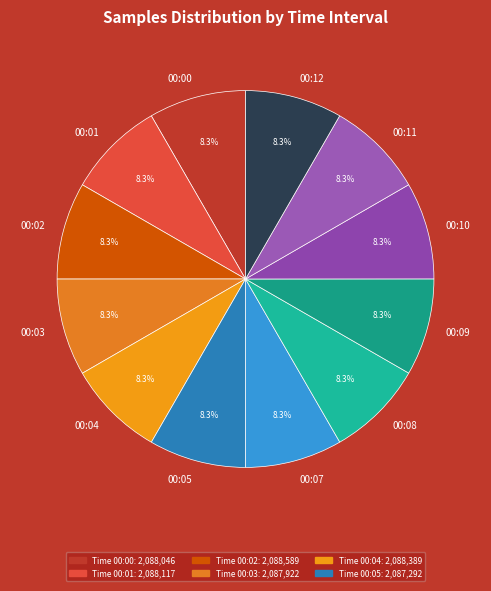

Does 00:03 account for over 50% of the chart?

No